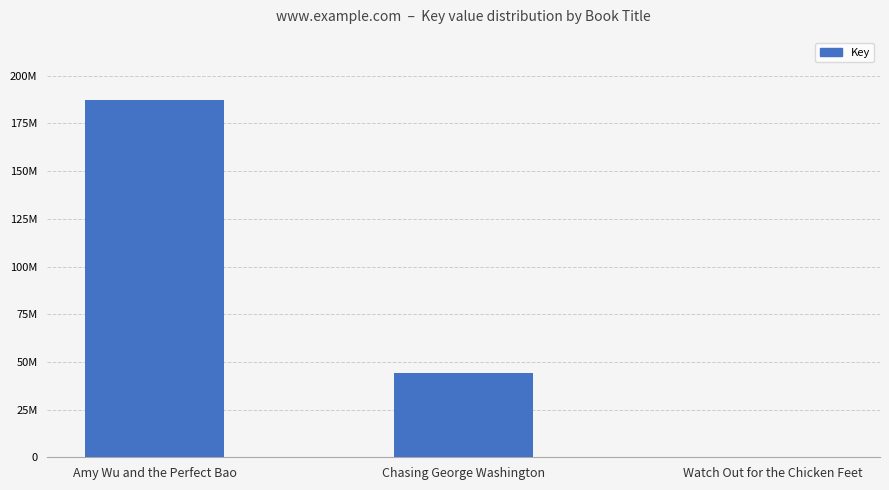

What is the sum of all values?

231643903